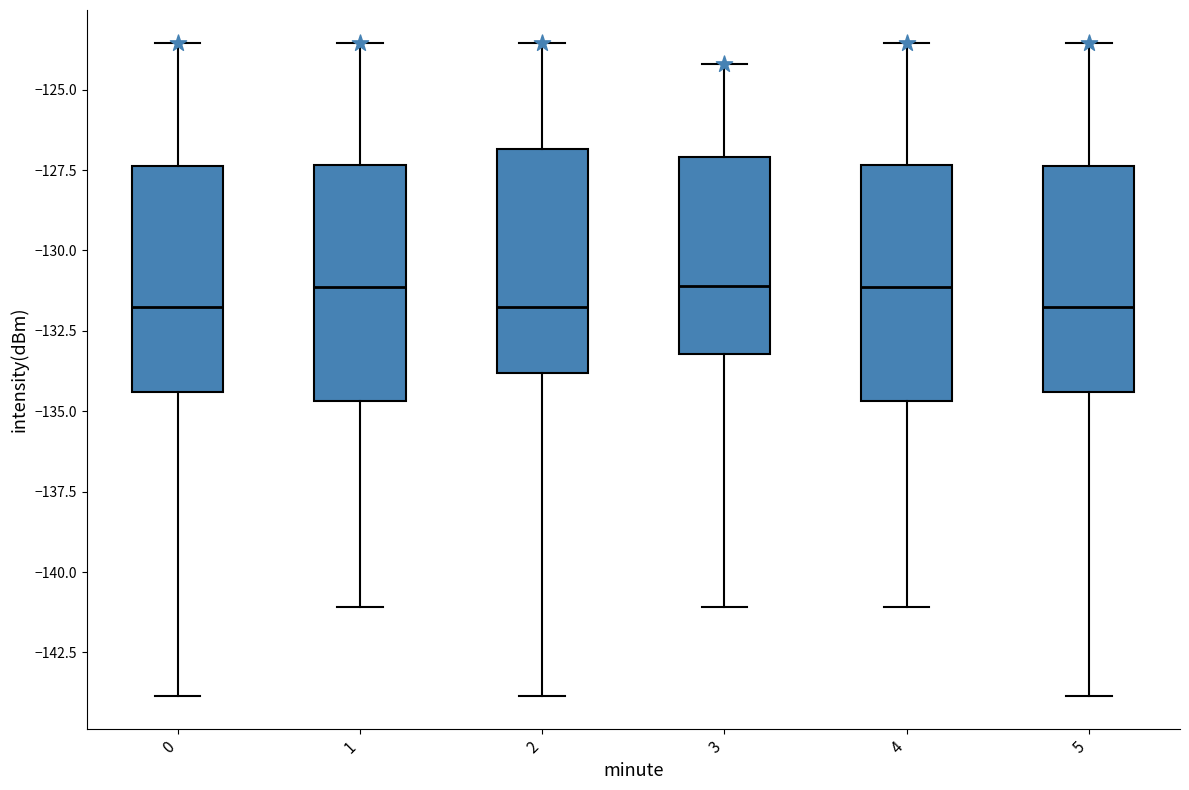

Reading left to right, transcribe this box plot: for each box, give where its median line is, the range the box spans, and where its two whiskers end, as read against the y-axis. The values are not printed on the chart, so give them approximately, as read against the axis.

0: median -131.5, box -134.5 to -127.5, whiskers -144.0 to -123.5
1: median -131.0, box -134.5 to -127.5, whiskers -141.0 to -123.5
2: median -131.5, box -134.0 to -127.0, whiskers -144.0 to -123.5
3: median -131.0, box -133.0 to -127.0, whiskers -141.0 to -124.0
4: median -131.0, box -134.5 to -127.5, whiskers -141.0 to -123.5
5: median -131.5, box -134.5 to -127.5, whiskers -144.0 to -123.5